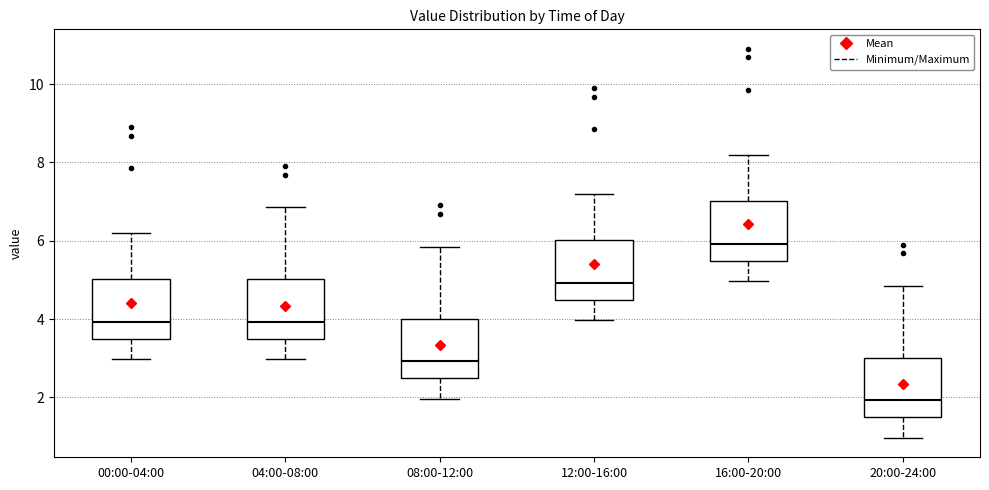

Where is the lower edge of the box for 16:00-20:00 on the y-axis? The values are not printed on the chart, so give them approximately, as read against the axis.

5.4